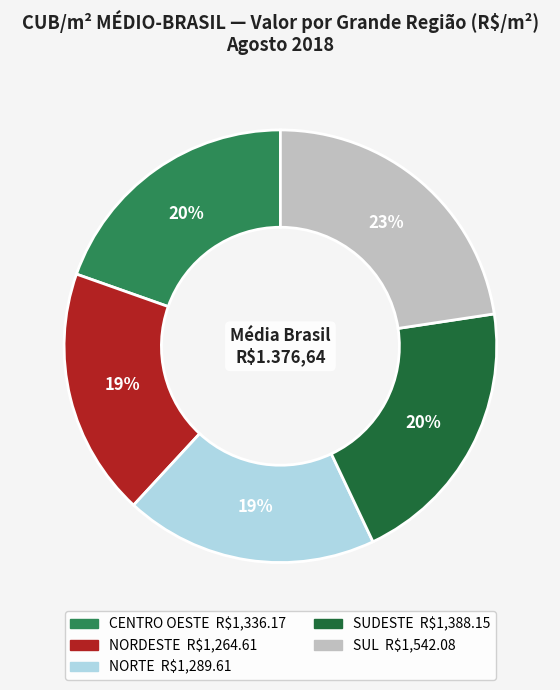

What percentage is the SUDESTE slice, to the nearest percent?

20%